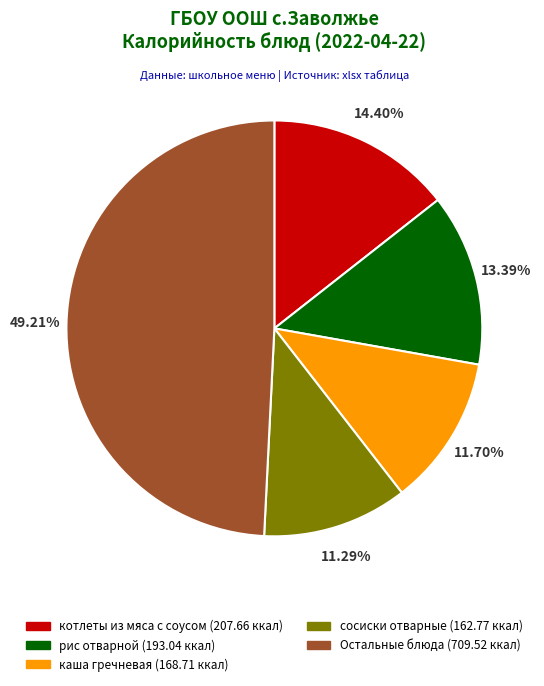

Does any single category account for the majority?

No